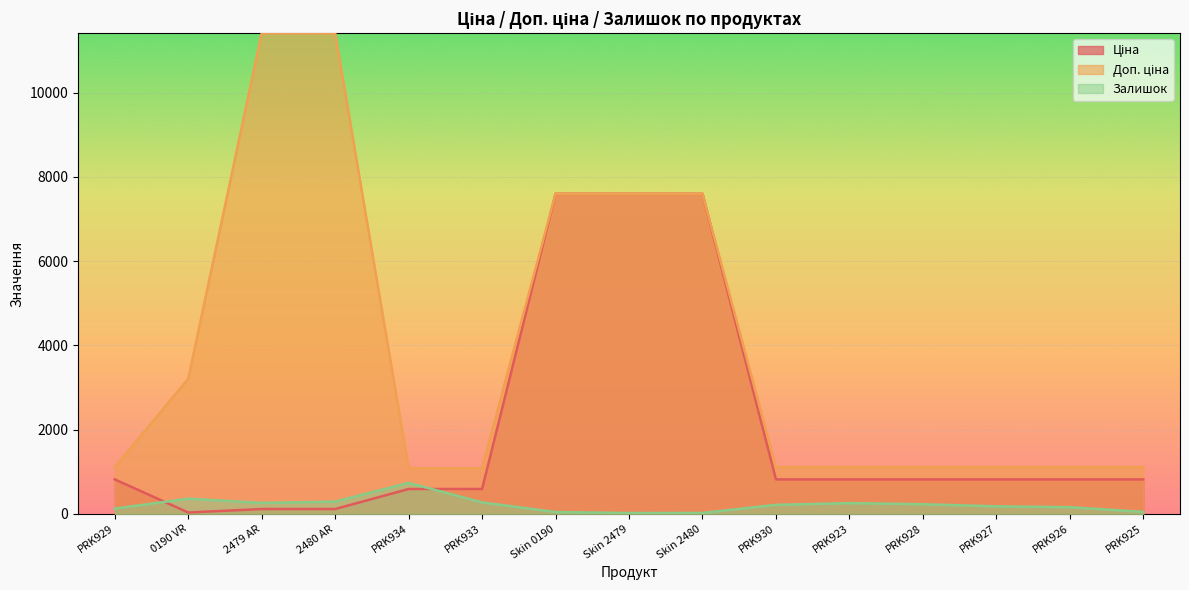

At which category is the sum across all series the highest?

Skin 0190